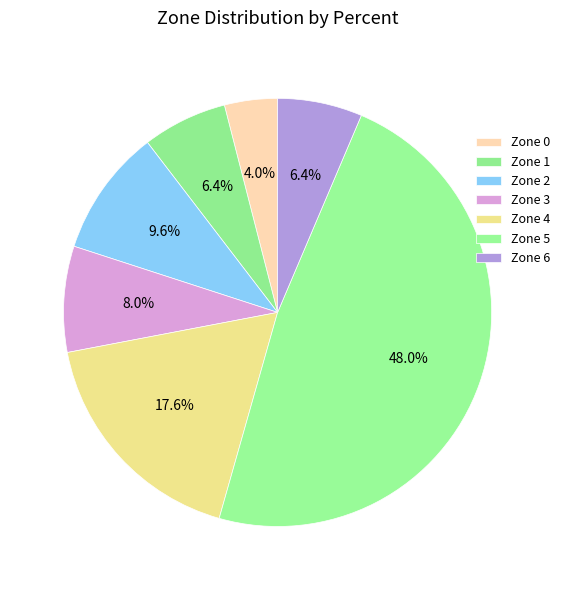

How many slices are in this pie chart?

7